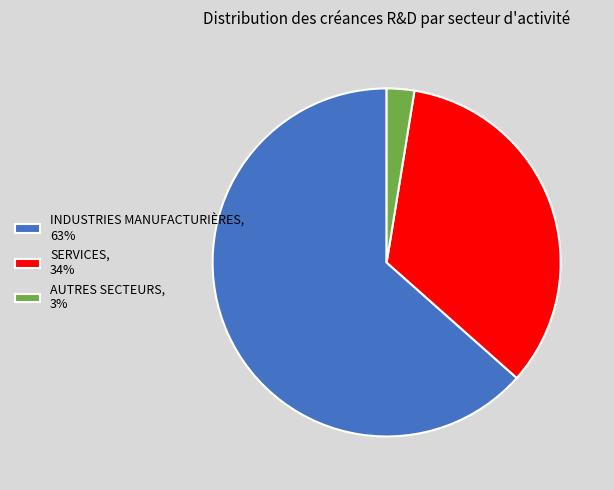

The SERVICES slice represents 48% of the pie. True or false?

False